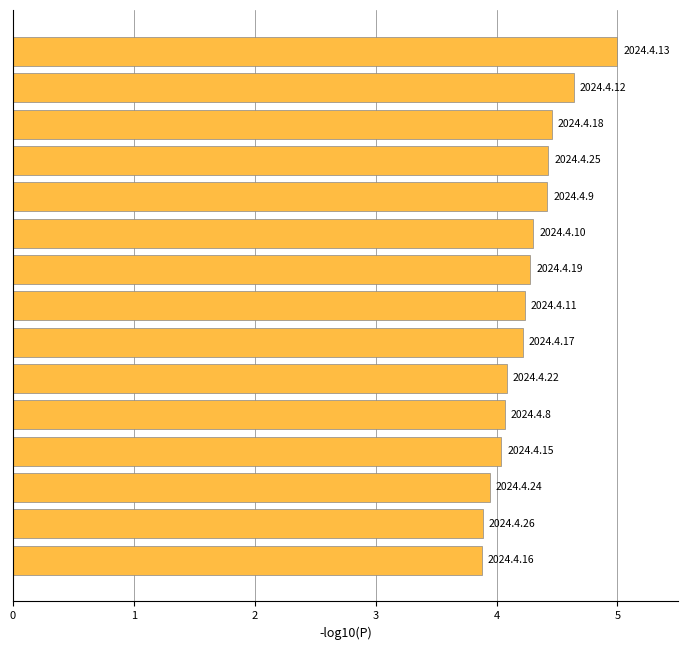

What is the difference between the maximum and second lowest values?

1.1